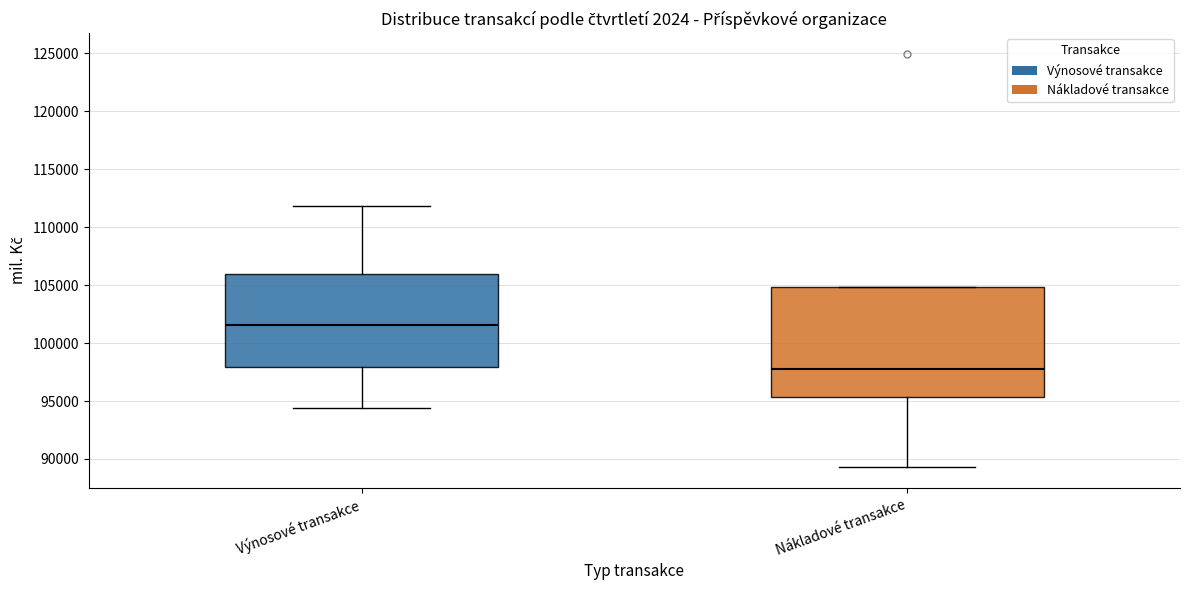

Where does the median line of the box for Nákladové transakce sit on the y-axis? The values are not printed on the chart, so give them approximately, as read against the axis.

97500